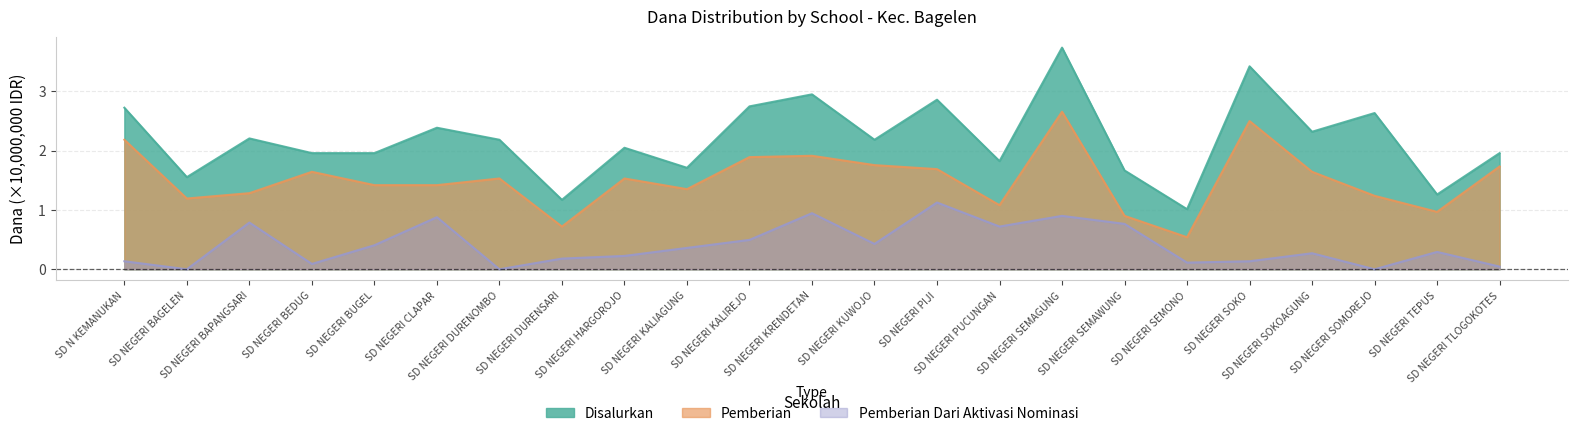

What is the difference between the Pemberian values at SD NEGERI SEMONO and SD NEGERI TEPUS?

0.4